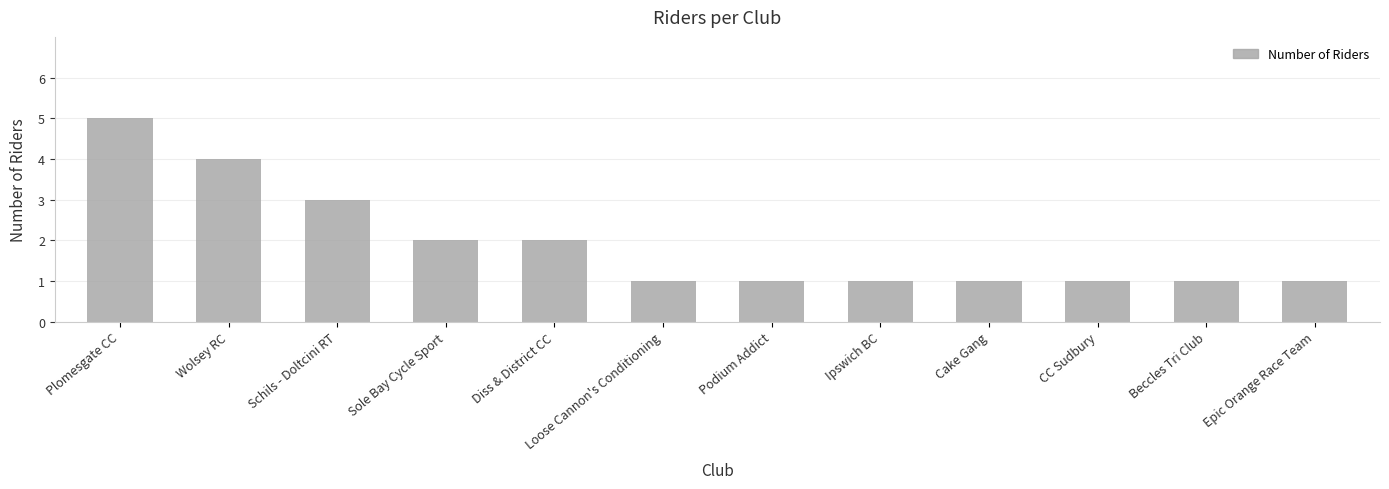

Reading right to left, list all the values displayed in this chart.

1	1	1	1	1	1	1	2	2	3	4	5